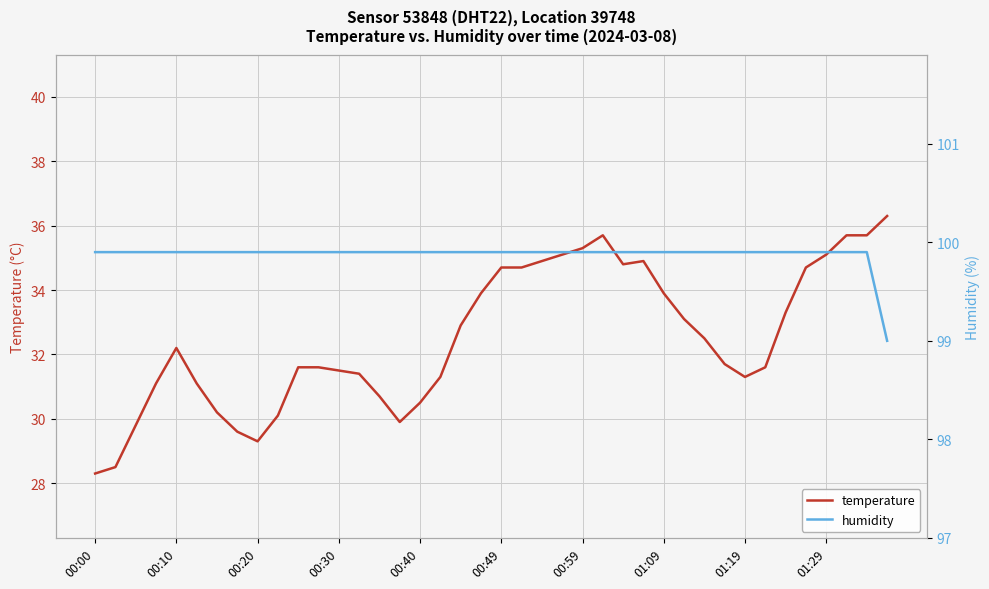

How many categories are shown in the chart?

40